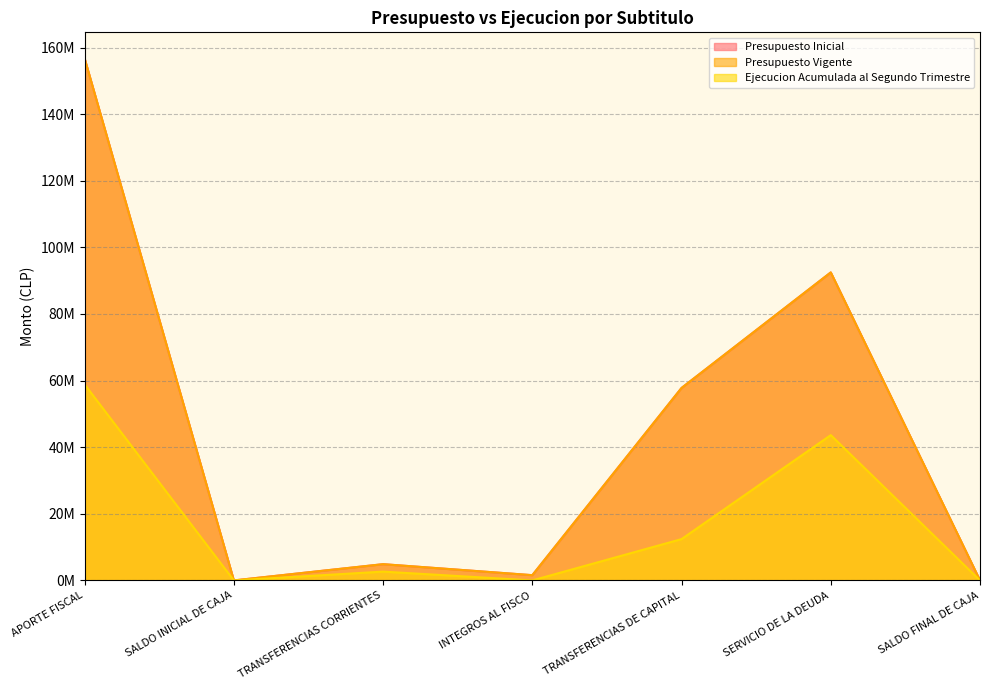

Reading right to left, list all the values displayed in this chart.

Presupuesto Inicial: SALDO FINAL DE CAJA=1000	SERVICIO DE LA DEUDA=92487831	TRANSFERENCIAS DE CAPITAL=57791202	INTEGROS AL FISCO=1577051	TRANSFERENCIAS CORRIENTES=4880509	SALDO INICIAL DE CAJA=1000	APORTE FISCAL=156736593
Presupuesto Vigente: SALDO FINAL DE CAJA=1000	SERVICIO DE LA DEUDA=92487831	TRANSFERENCIAS DE CAPITAL=57791202	INTEGROS AL FISCO=1577051	TRANSFERENCIAS CORRIENTES=4880509	SALDO INICIAL DE CAJA=1000	APORTE FISCAL=156736593
Ejecucion Acumulada al Segundo Trimestre: SALDO FINAL DE CAJA=0	SERVICIO DE LA DEUDA=43631667	TRANSFERENCIAS DE CAPITAL=12408353	INTEGROS AL FISCO=0	TRANSFERENCIAS CORRIENTES=2647600	SALDO INICIAL DE CAJA=0	APORTE FISCAL=58864802